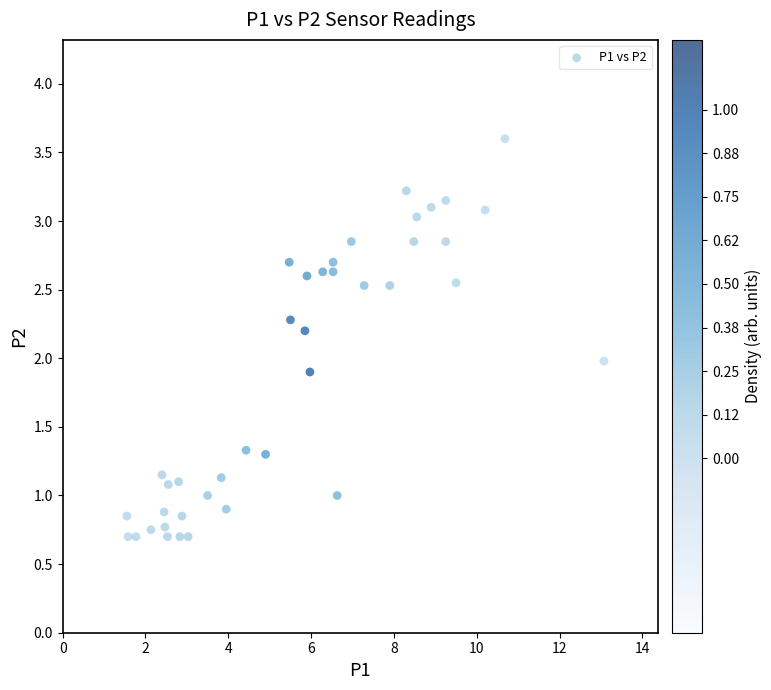

What is the range of X values (max minus min)?

11.5